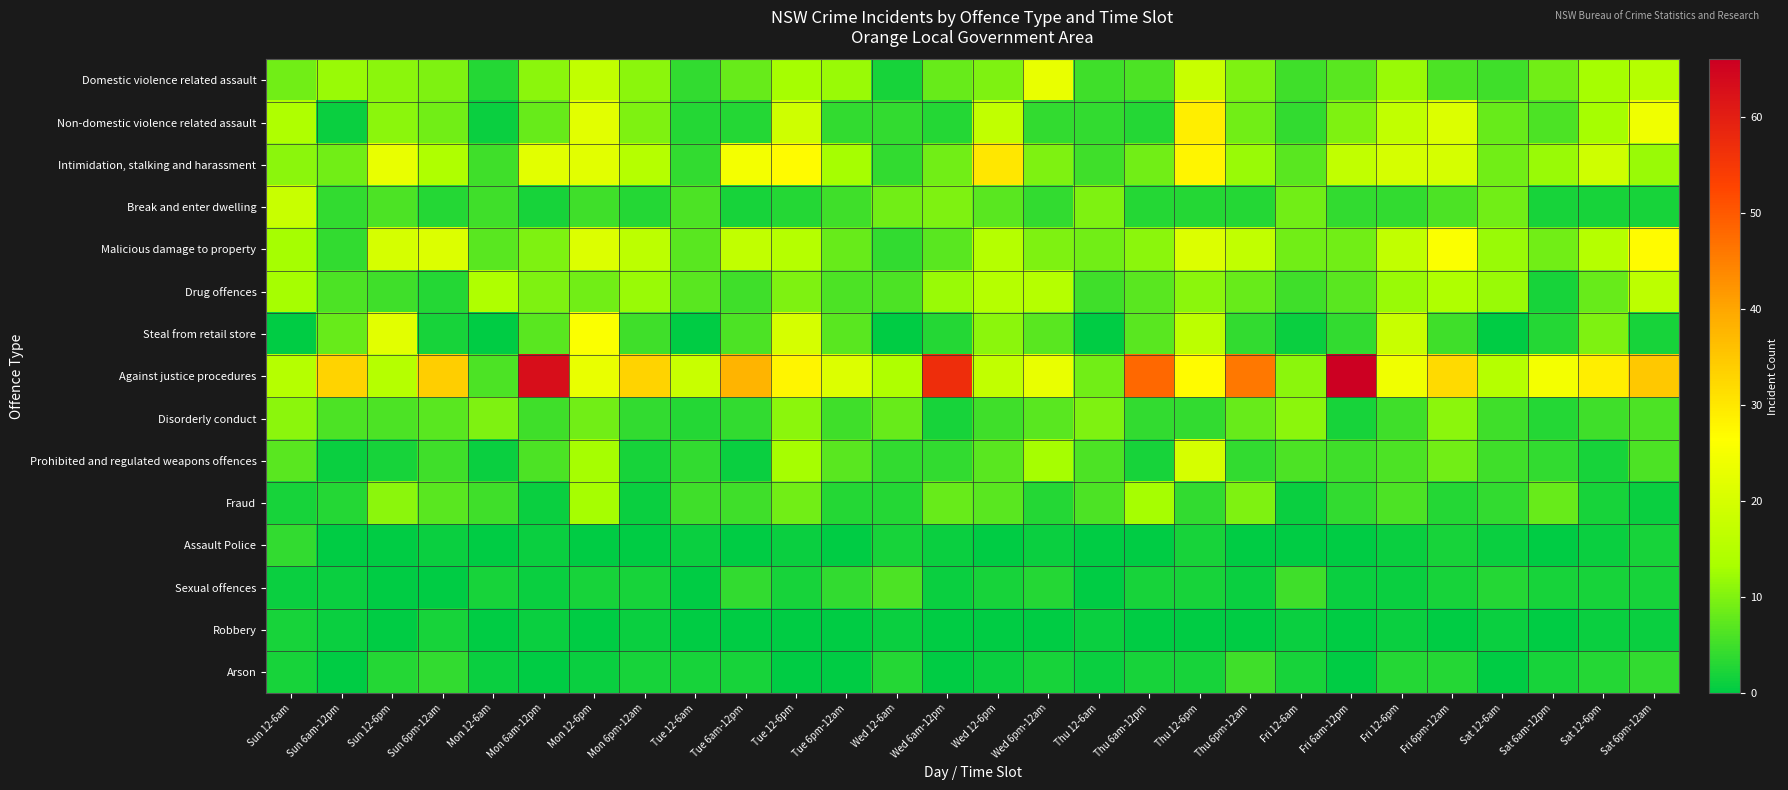

What is the total value across all series at Wed 6am-12pm?

125